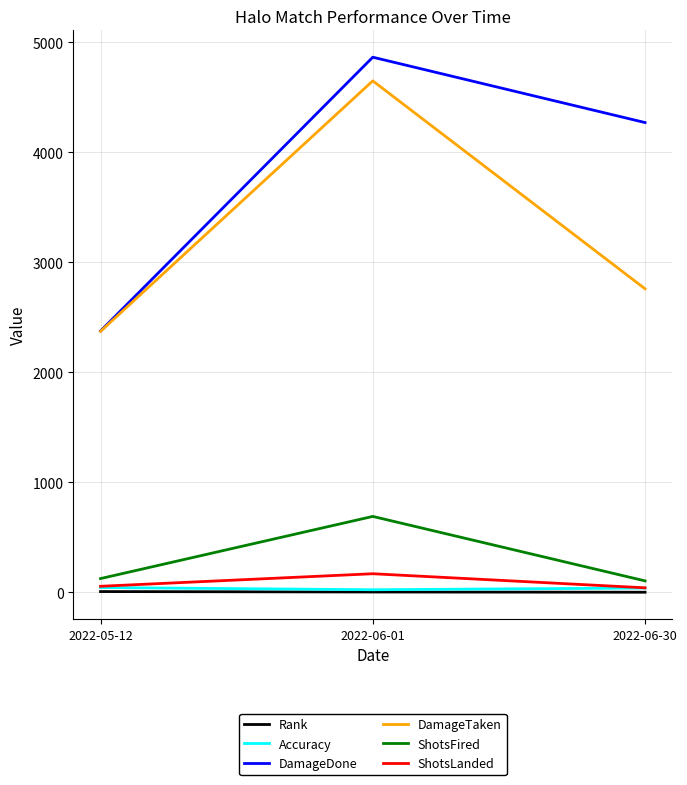

Which series has the largest total across all categories?

DamageDone